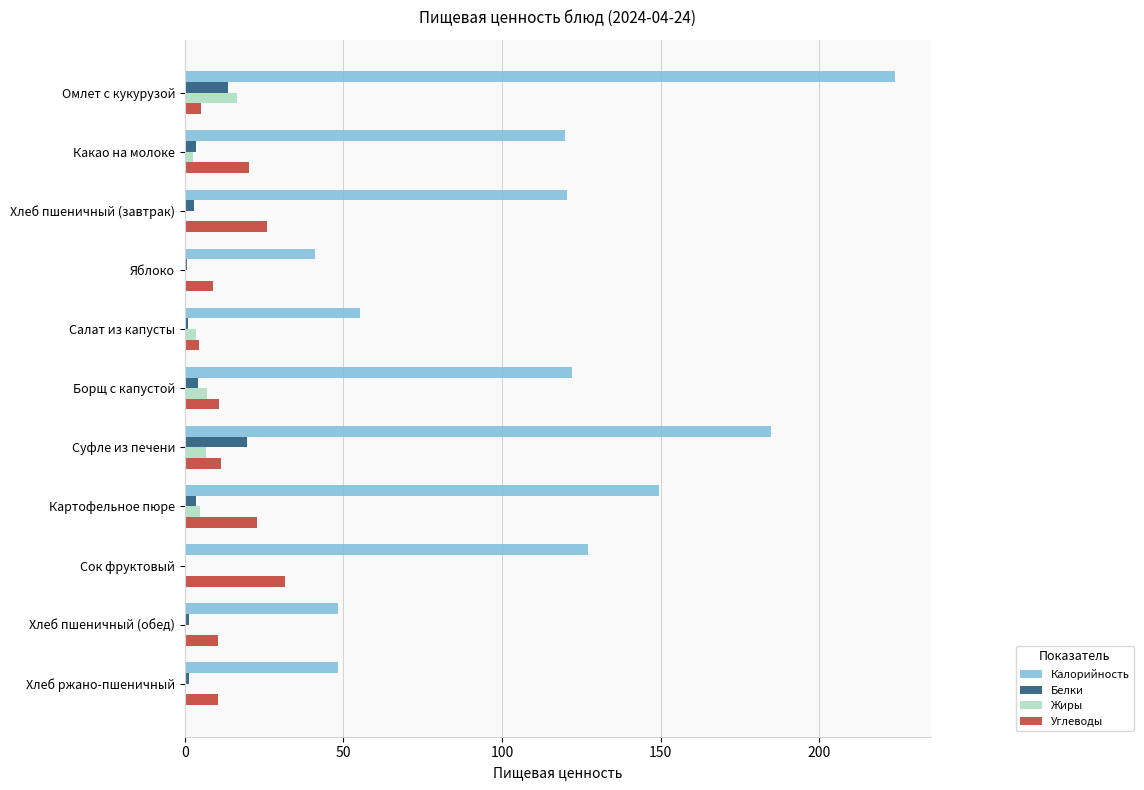

The value of Жиры at Сок фруктовый is 0.0. True or false?

True